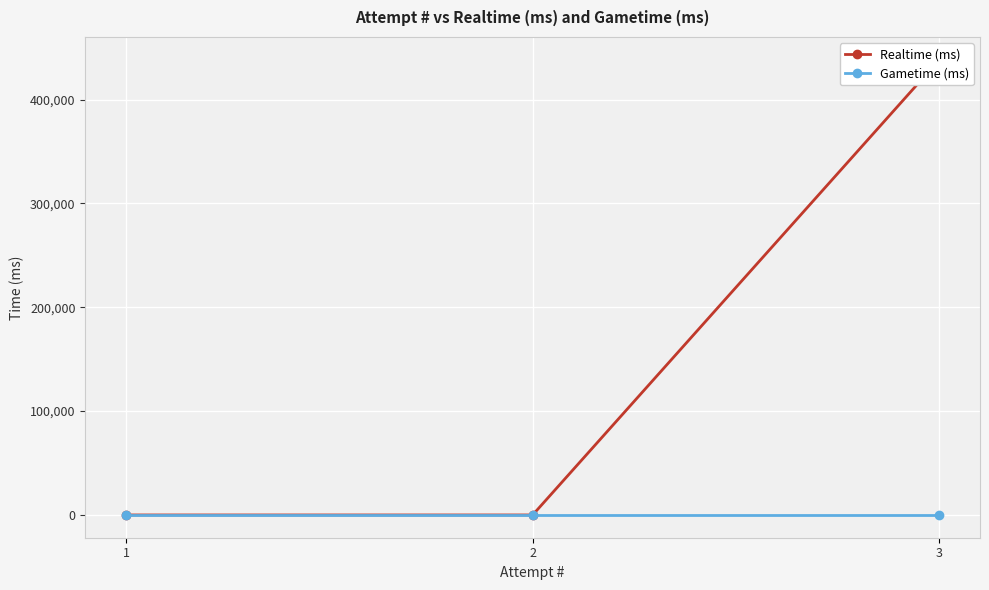

How many series are shown in this chart?

2